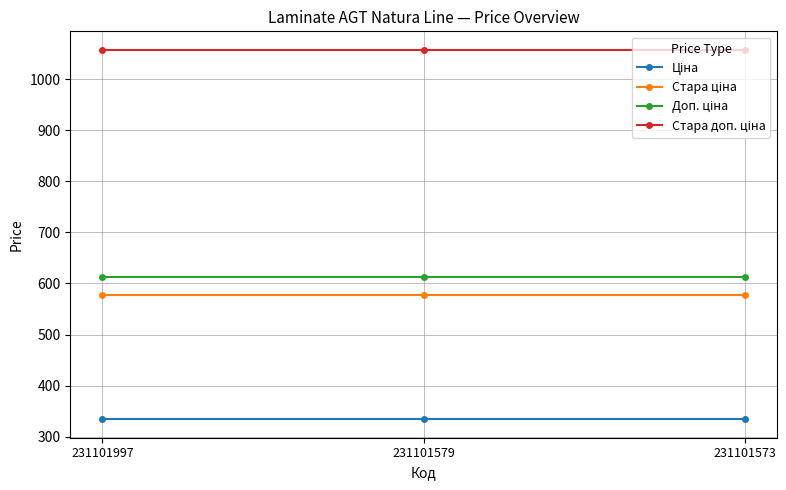

What is the minimum value shown in the chart?

334.4